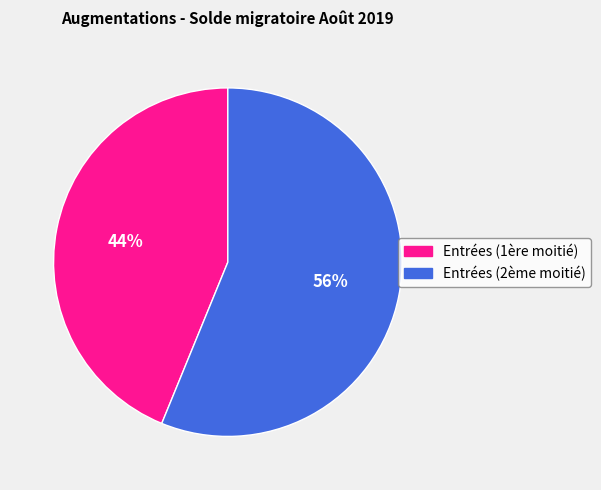

To the nearest percent, what is the difference between the largest and smallest slice percentages?

12%